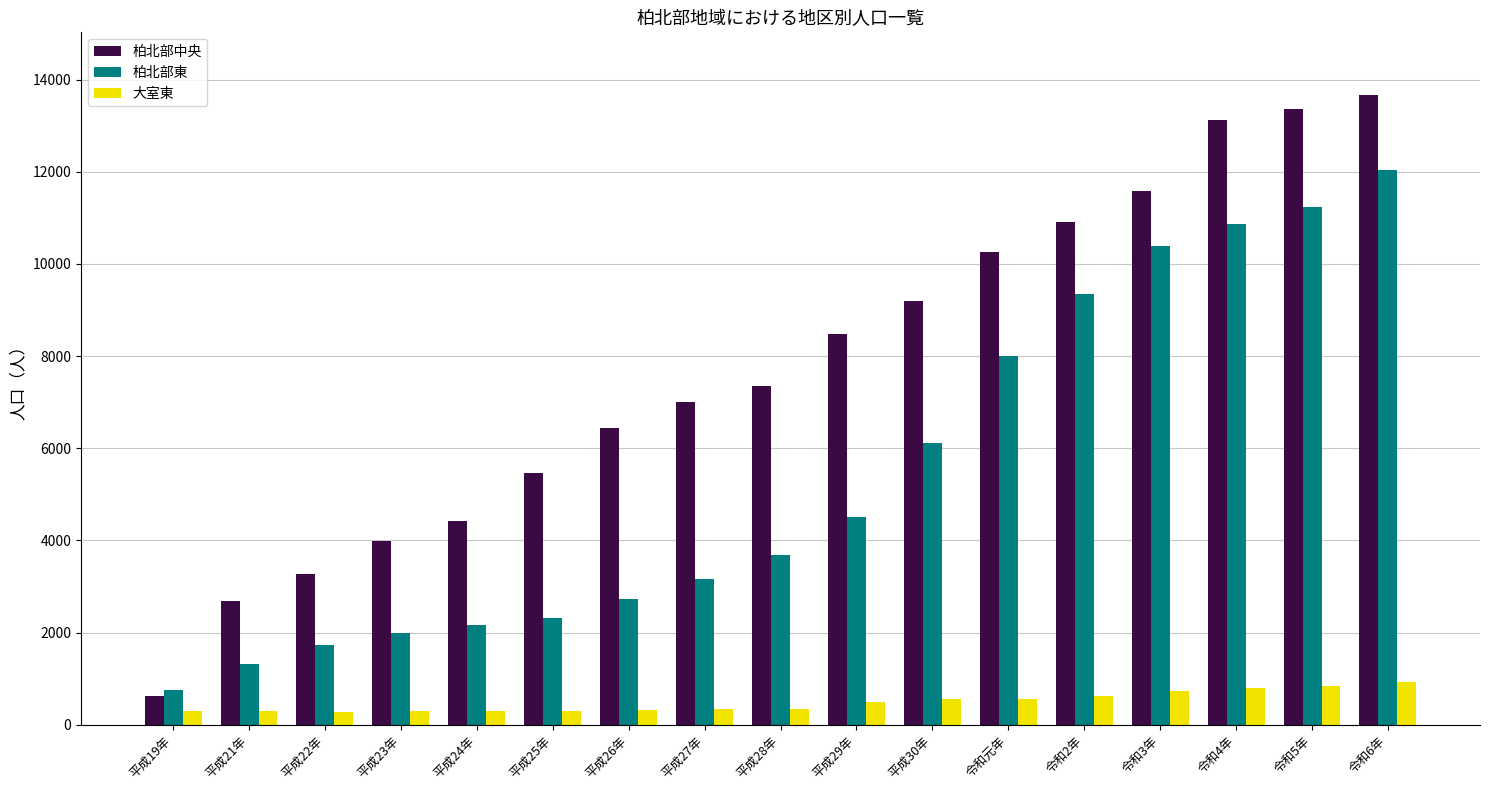

Which series has the widest spread of values?

柏北部中央